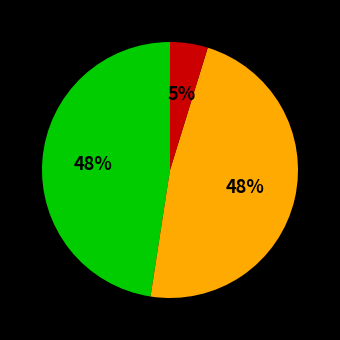

To the nearest percent, what is the average slice percentage?

33%